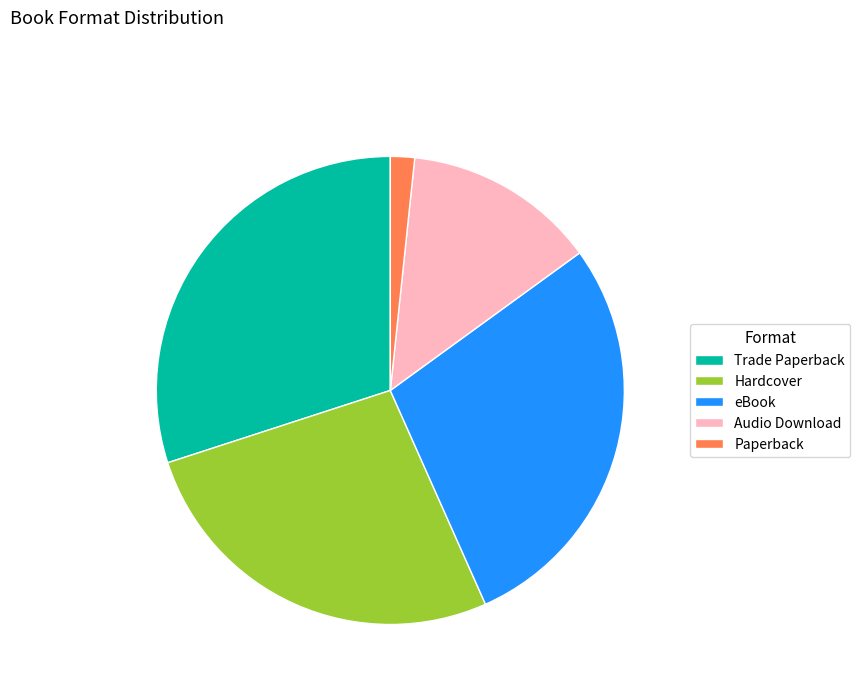

Rank the categories by value from highest to lowest.

Trade Paperback, eBook, Hardcover, Audio Download, Paperback